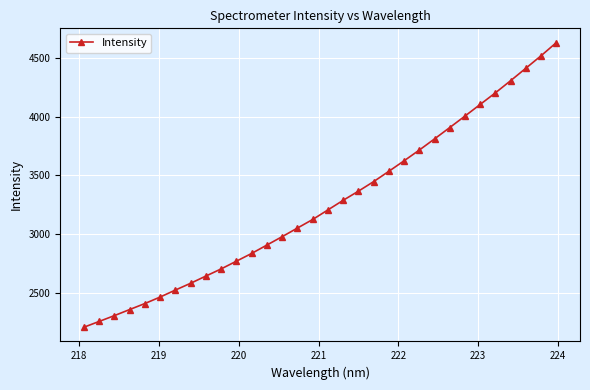

What is the value of the 4th point from the left?

2362.6